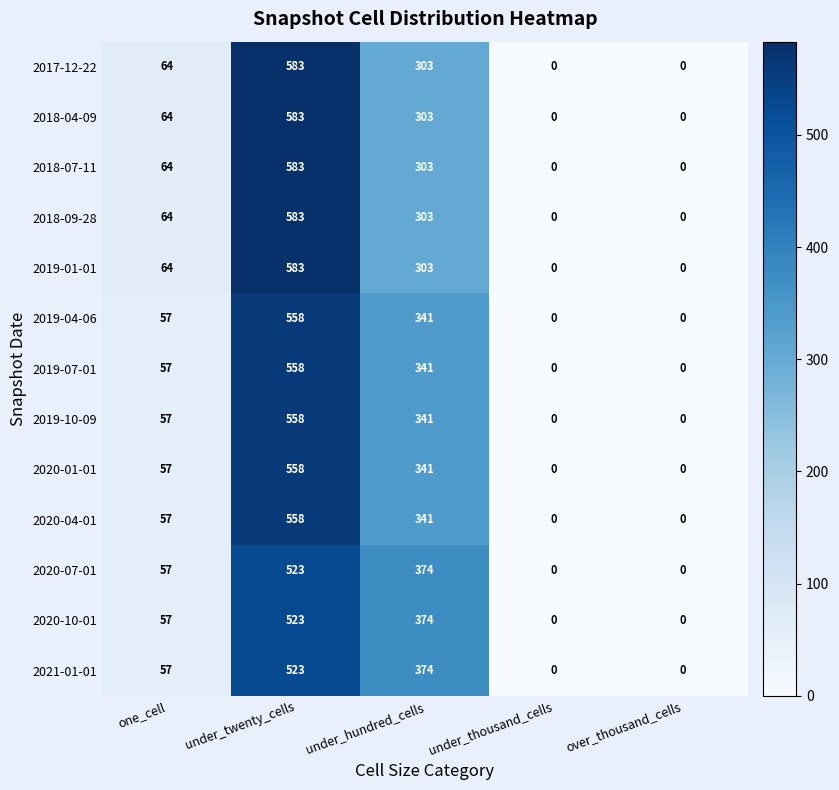

Which label corresponds to the largest value in the chart?

under_twenty_cells